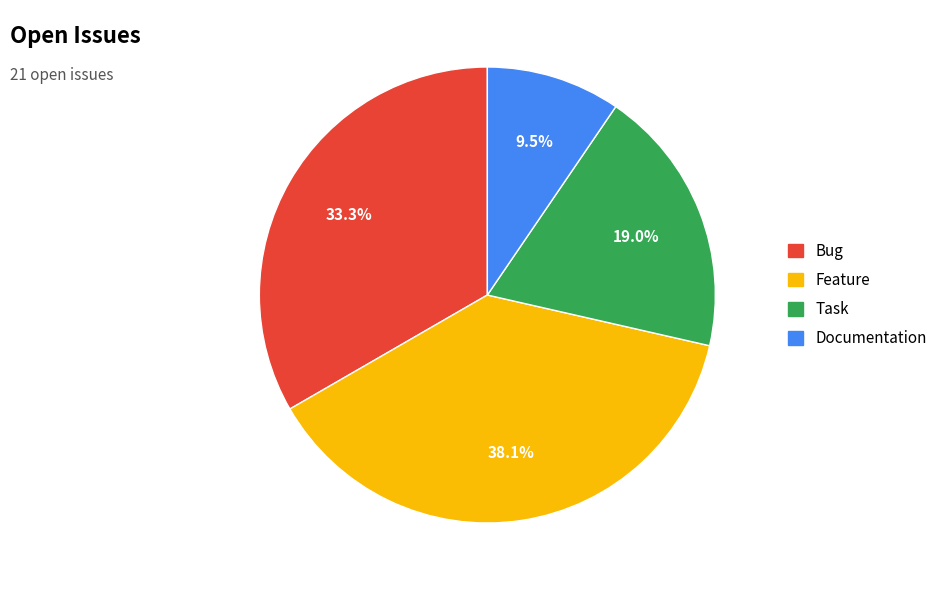

Between Bug and Task, which is larger?

Bug